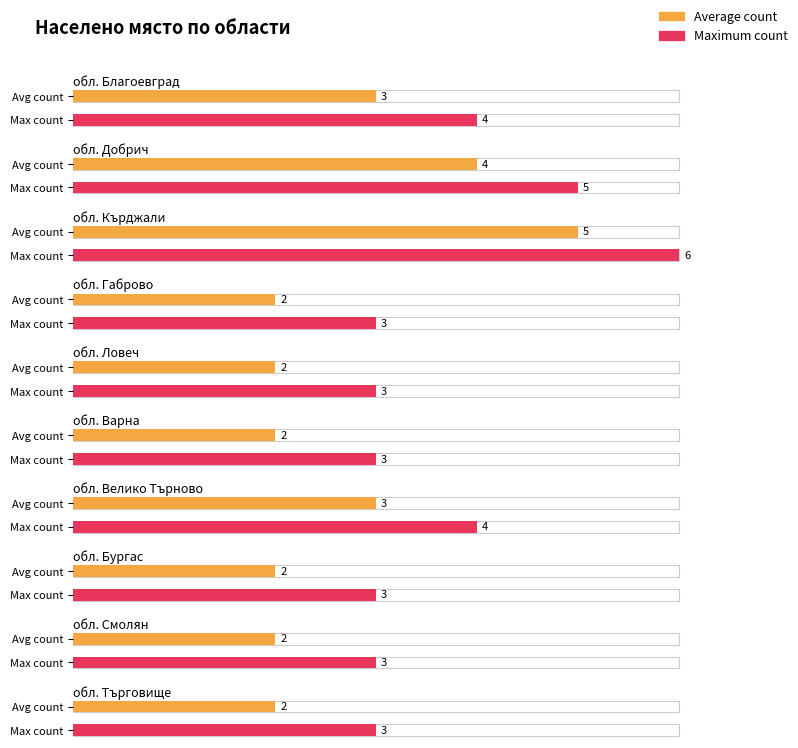

At which category does the chart reach its minimum across all series?

обл. Габрово